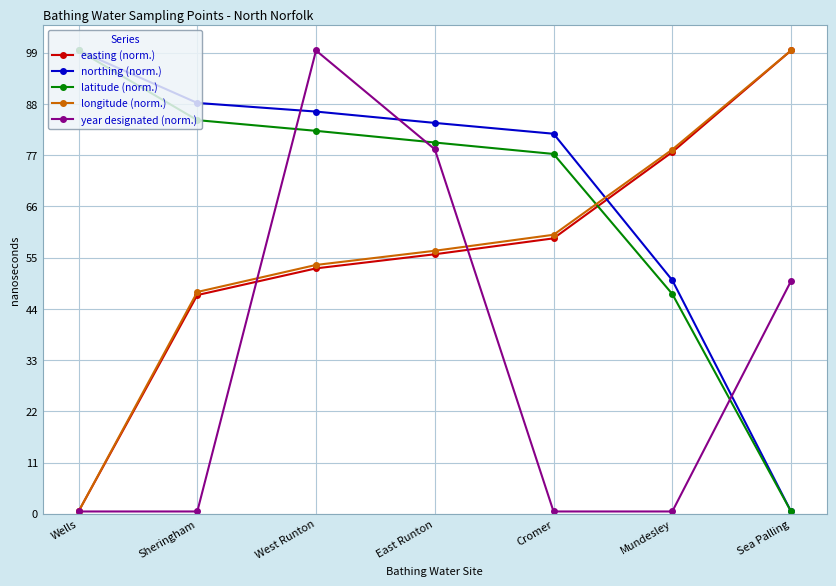

After their last crossing, which series has the higher values: year designated (norm.) or latitude (norm.)?

year designated (norm.)